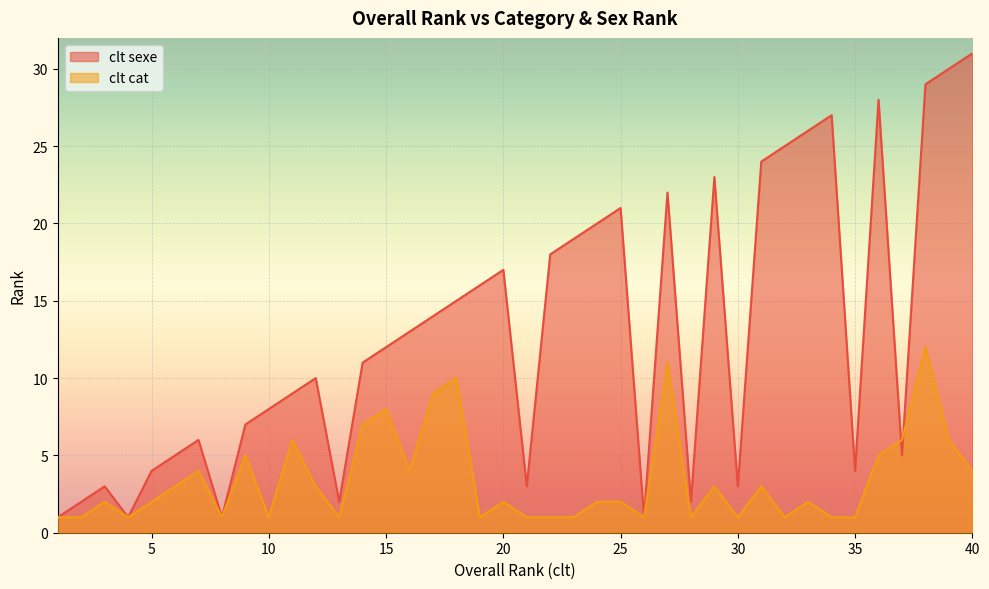

What value does the clt sexe series have at 24, to the nearest 10?

20